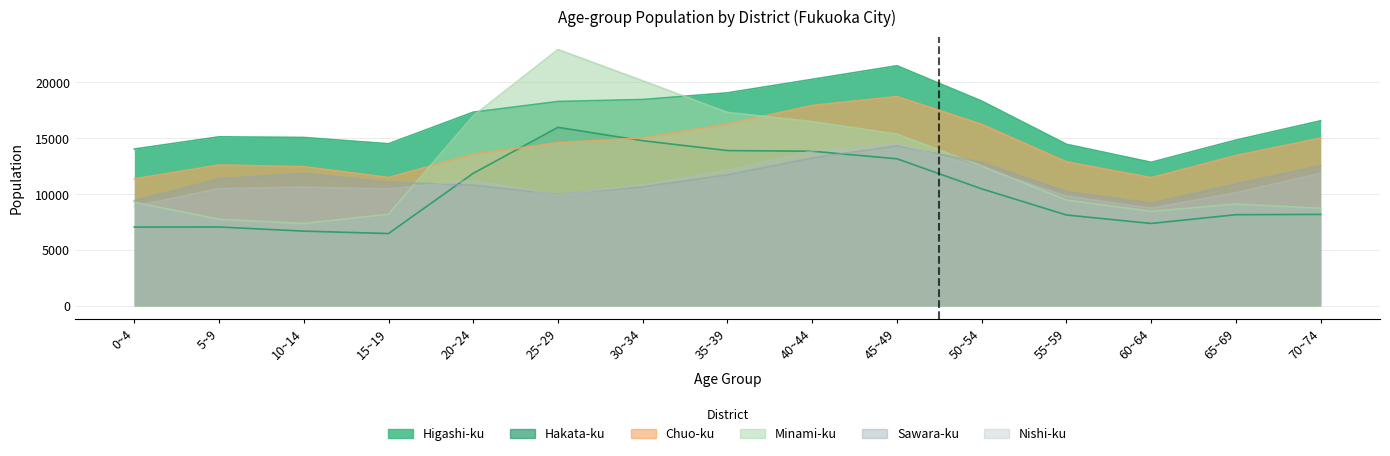

Count the number of data series in this chart.

6